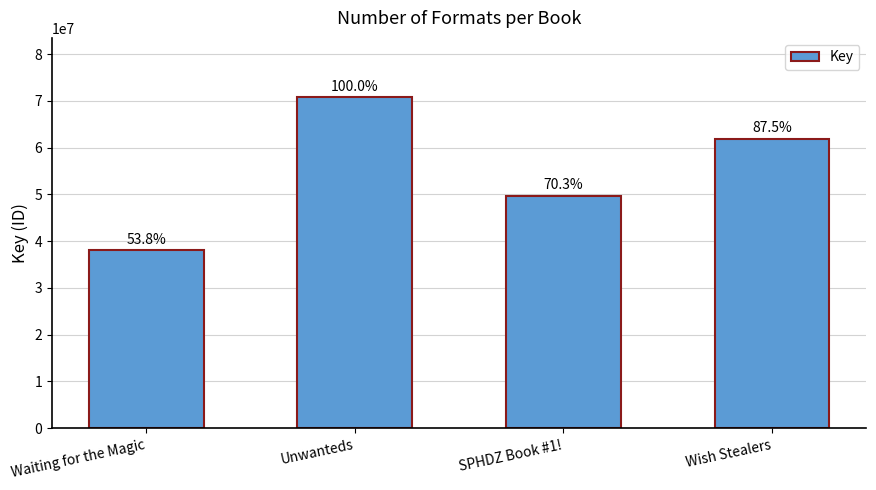

Between Waiting for the Magic and Wish Stealers, which is larger?

Wish Stealers